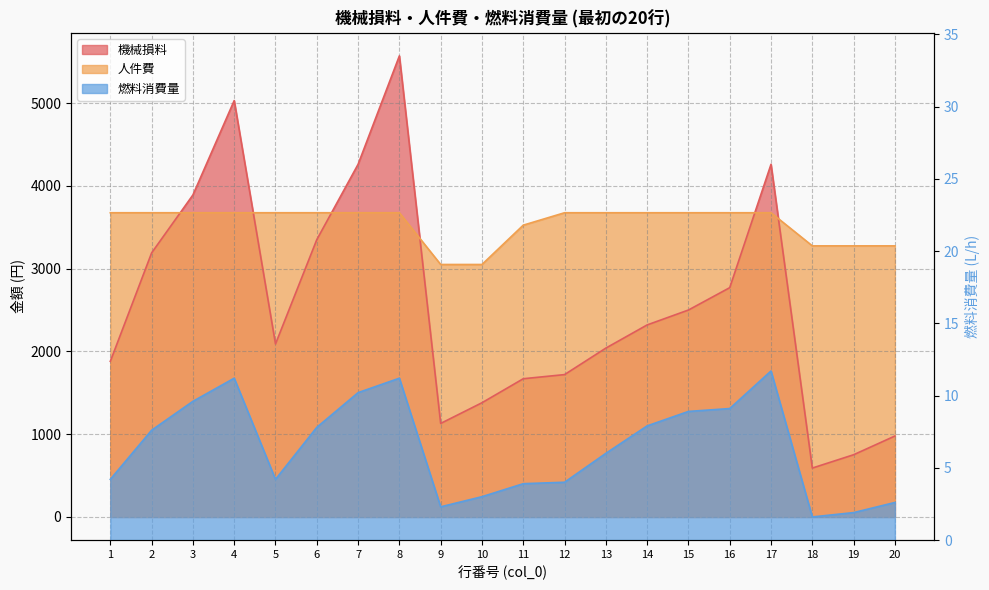

What is the difference between the maximum and second lowest values in the 人件費 series?

625.0